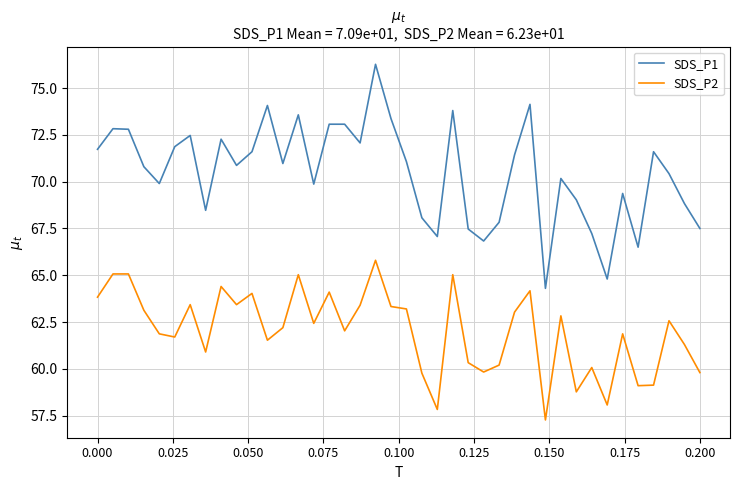

True or false: SDS_P1 and SDS_P2 cross at least once.

False